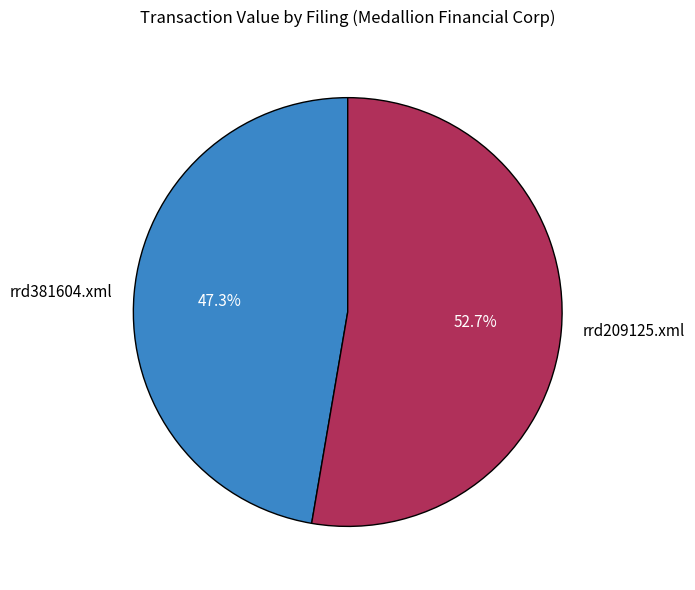

Approximately how many times larger is the value at rrd381604.xml compared to rrd209125.xml?

0.9